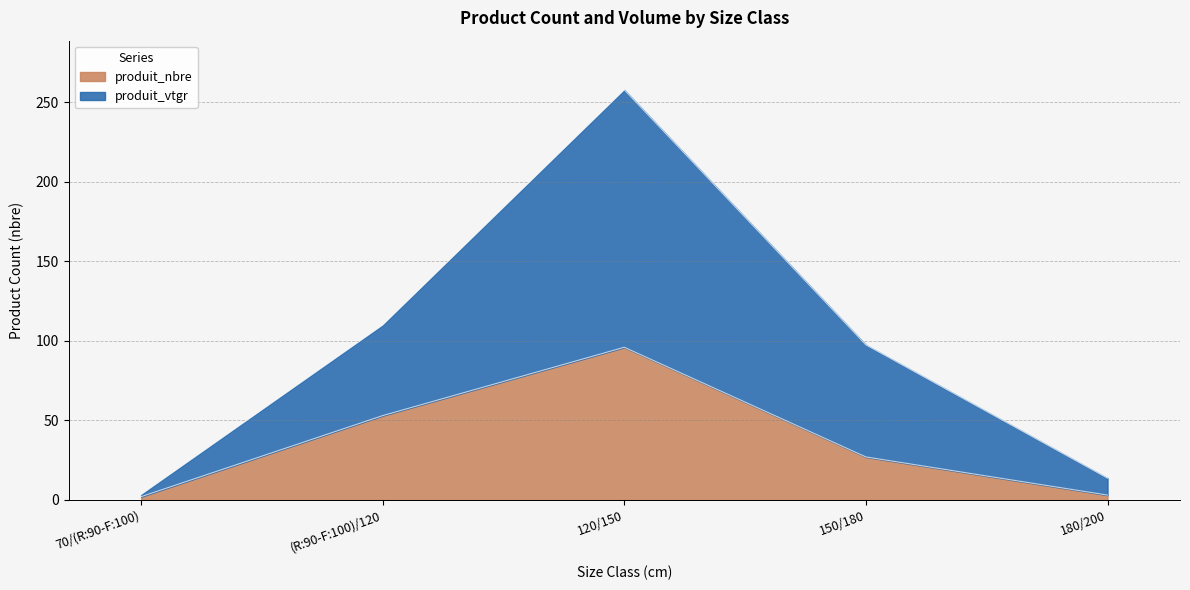

What is the greatest value displayed?

257.9